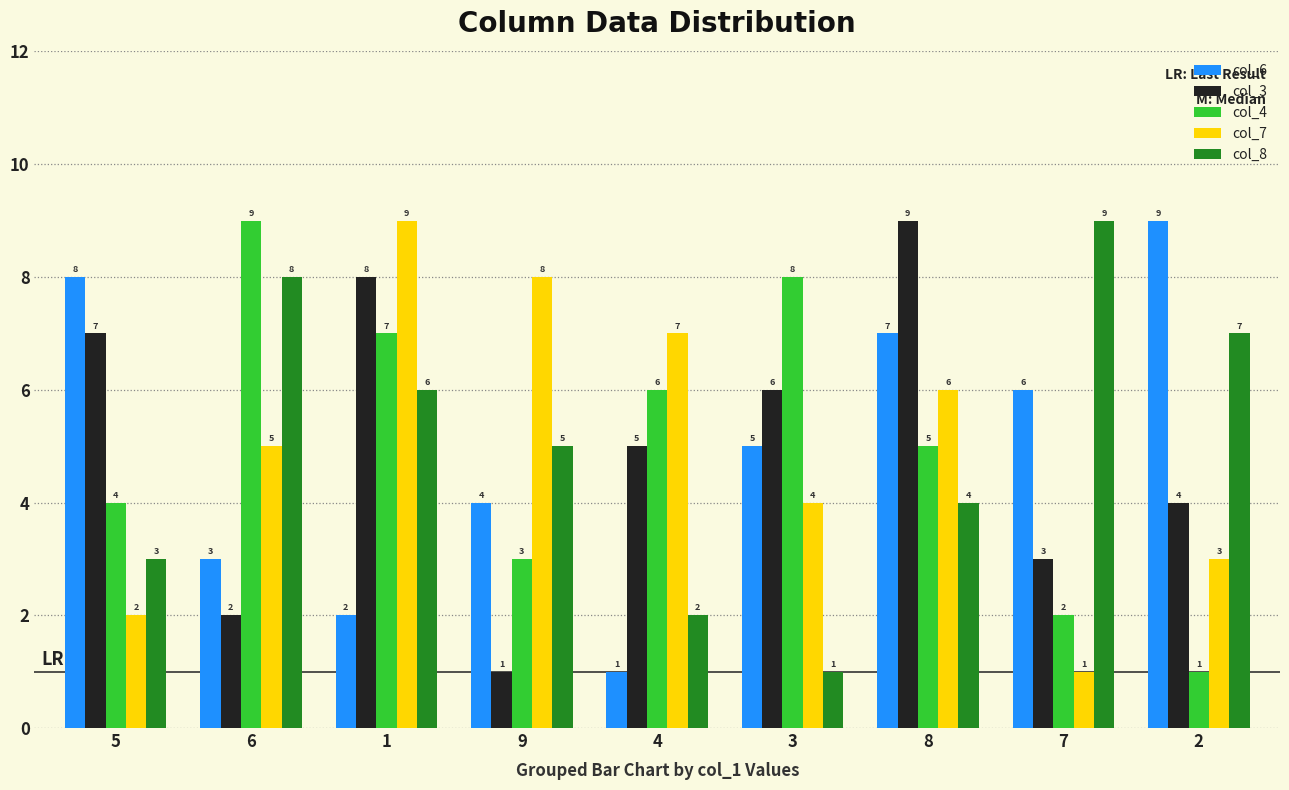

How many data points does each series have?

9